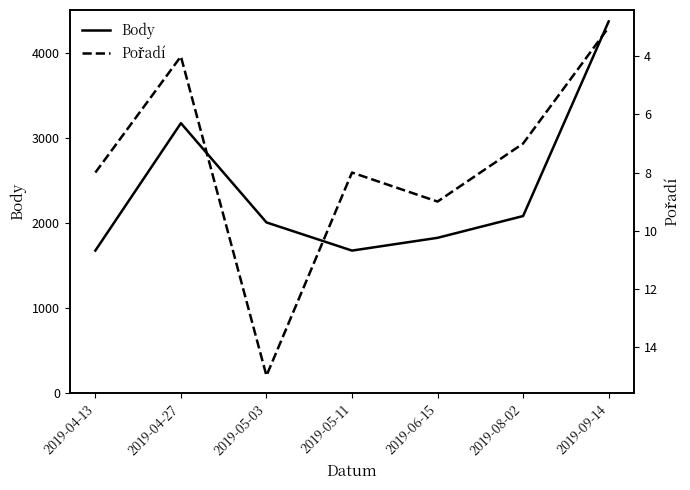

List the labels in order of Body value, smallest first.

2019-04-13, 2019-05-11, 2019-06-15, 2019-05-03, 2019-08-02, 2019-04-27, 2019-09-14